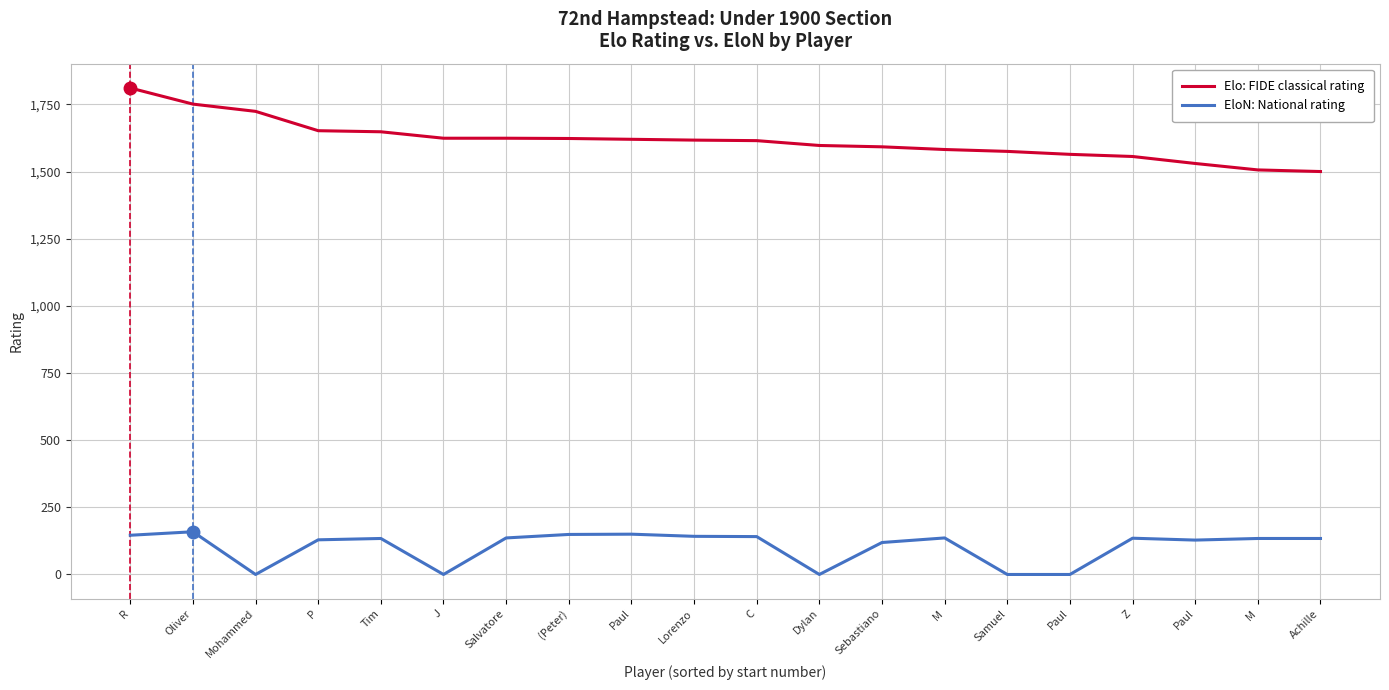

Between Lorenzo and Dylan, which series saw the biggest shift?

EloN: National rating